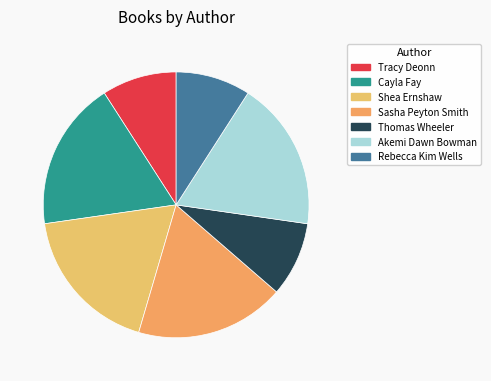

What portion of the pie excludes Thomas Wheeler?

90.9%